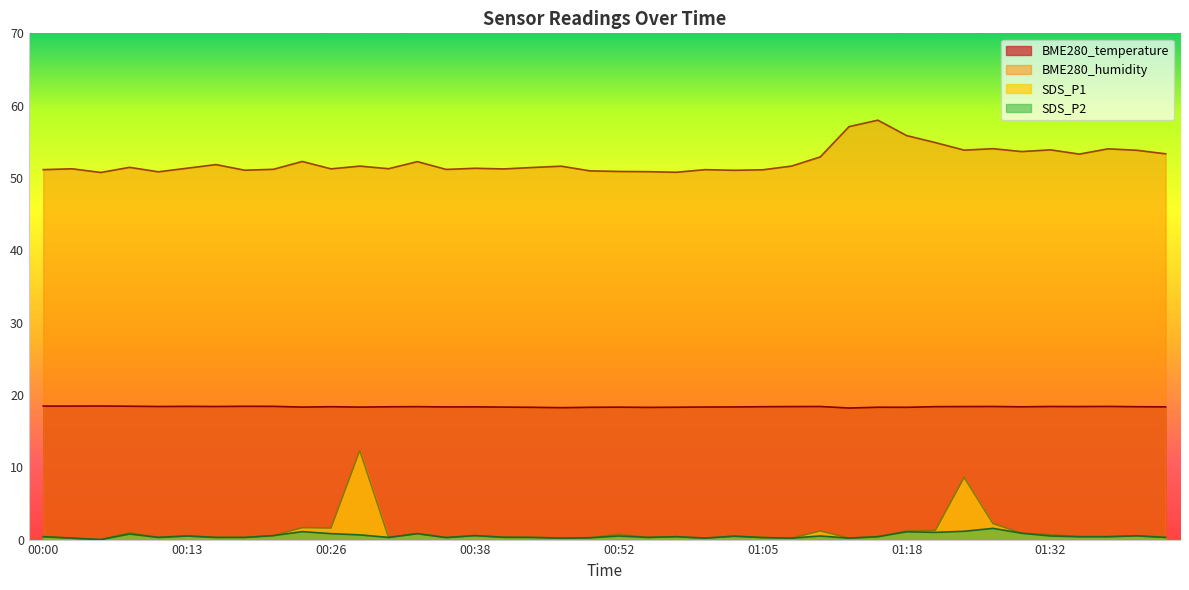

True or false: BME280_temperature has a value of 11.8 at 00:28.

False